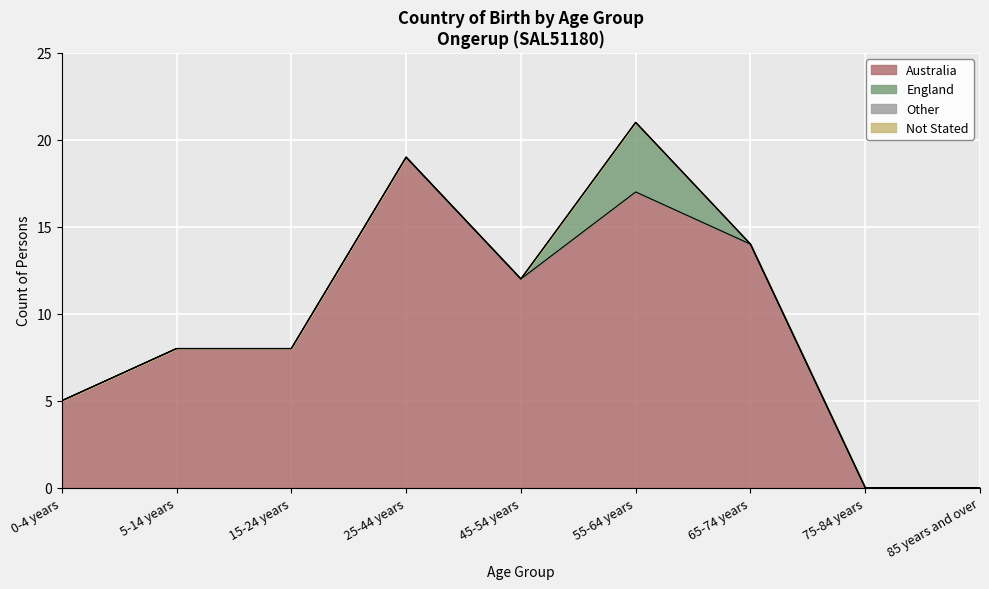

Rank the series by their maximum value, from highest to lowest.

Australia, England, Other, Not Stated